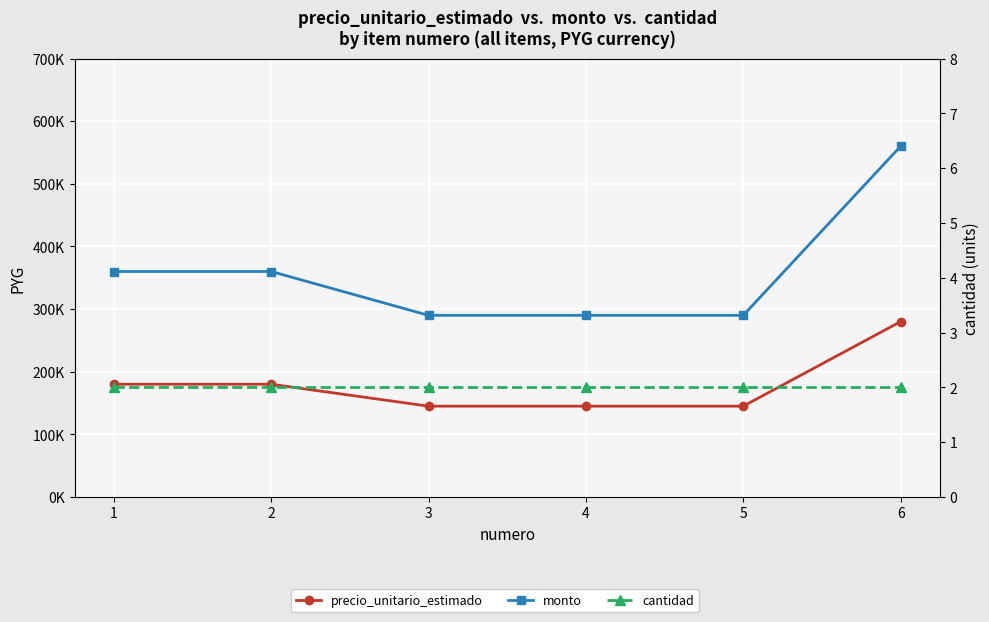

At which category is the sum across all series the highest?

6